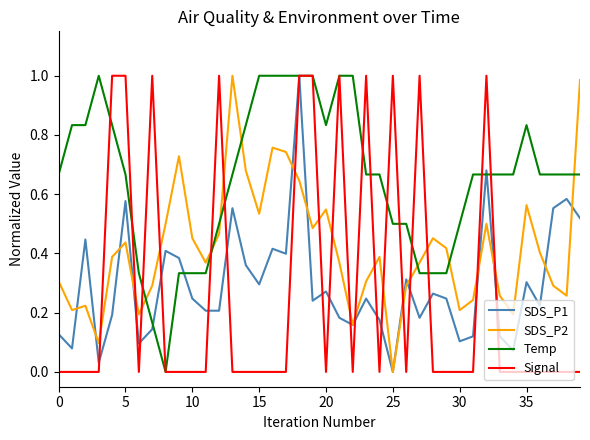

How many times do SDS_P2 and Signal cross each other?

18